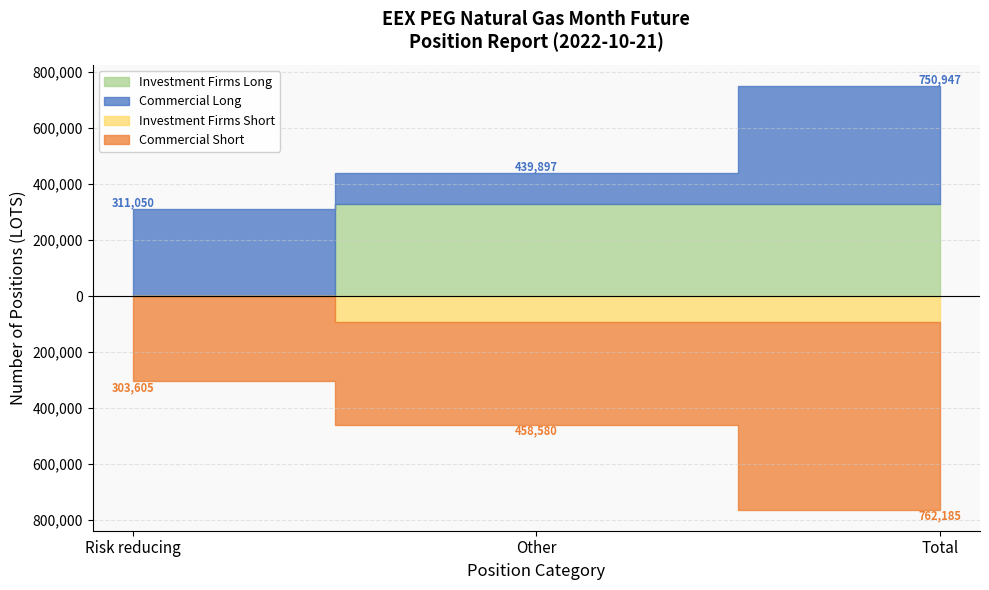

What position from the left is Other?

2